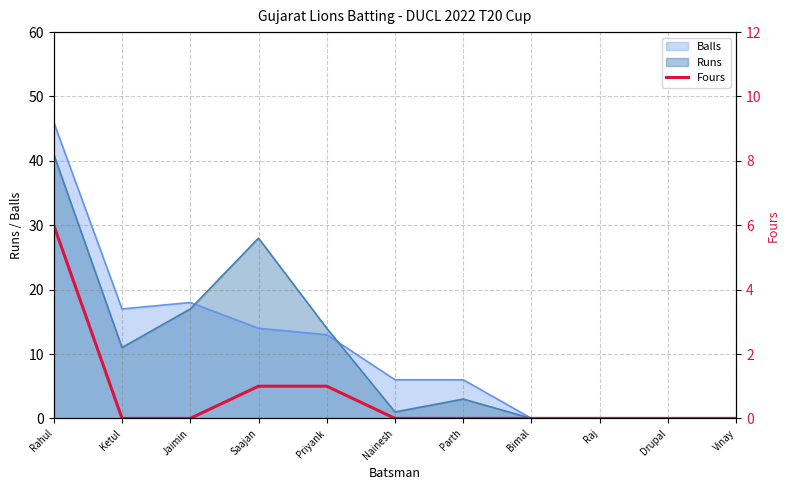

What value does the Balls series have at Jaimin, to the nearest 10?

20